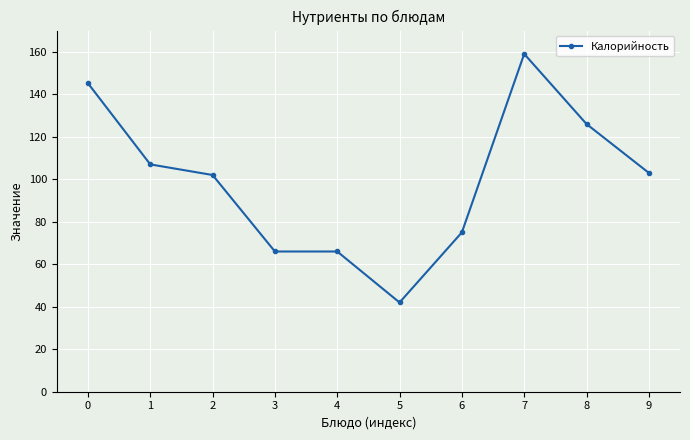

Approximately how many times larger is the value at 7 compared to 4?

2.4